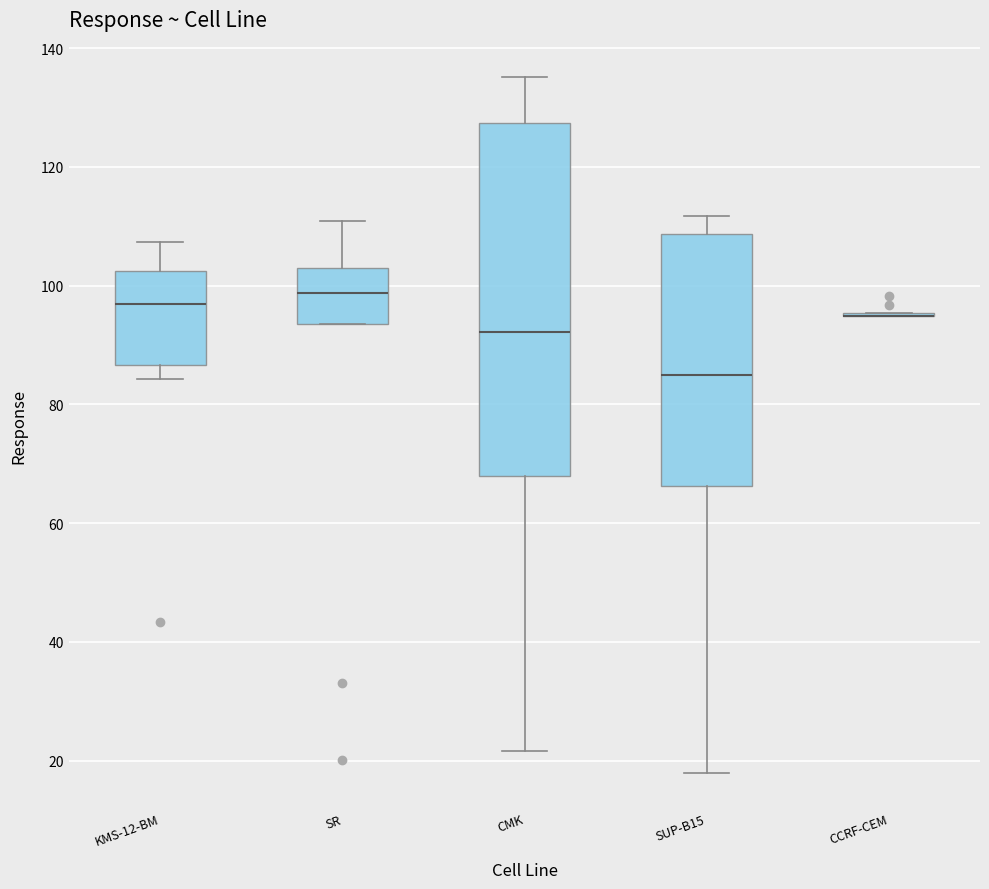

Reading left to right, read every box against the y-axis: the position of its median line, the range the box covers, and the ends of its whiskers. The values are not printed on the chart, so give them approximately, as read against the axis.

KMS-12-BM: median 96, box 86 to 102, whiskers 84 to 108
SR: median 98, box 94 to 102, whiskers 94 to 110
CMK: median 92, box 68 to 128, whiskers 22 to 136
SUP-B15: median 84, box 66 to 108, whiskers 18 to 112
CCRF-CEM: box collapsed to a line at 94, whiskers 94 to 96